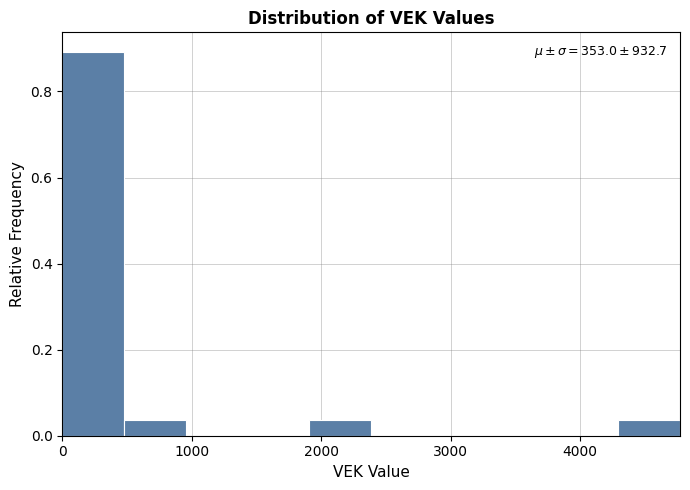

Which range on the x-axis has the tallest bar?

0 to 500